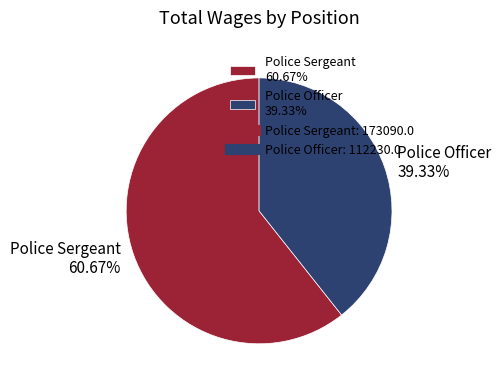

To the nearest percent, what is the difference between the largest and smallest slice percentages?

21%